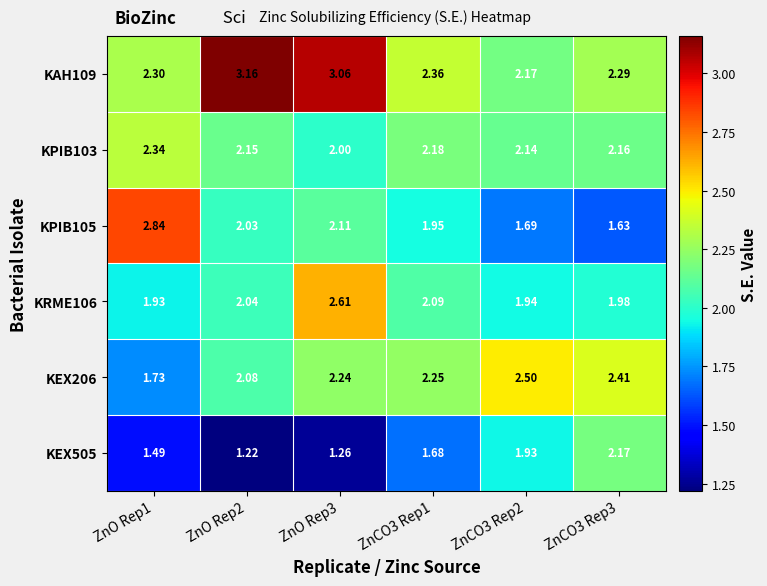

Which label corresponds to the smallest value in the chart?

ZnO Rep2